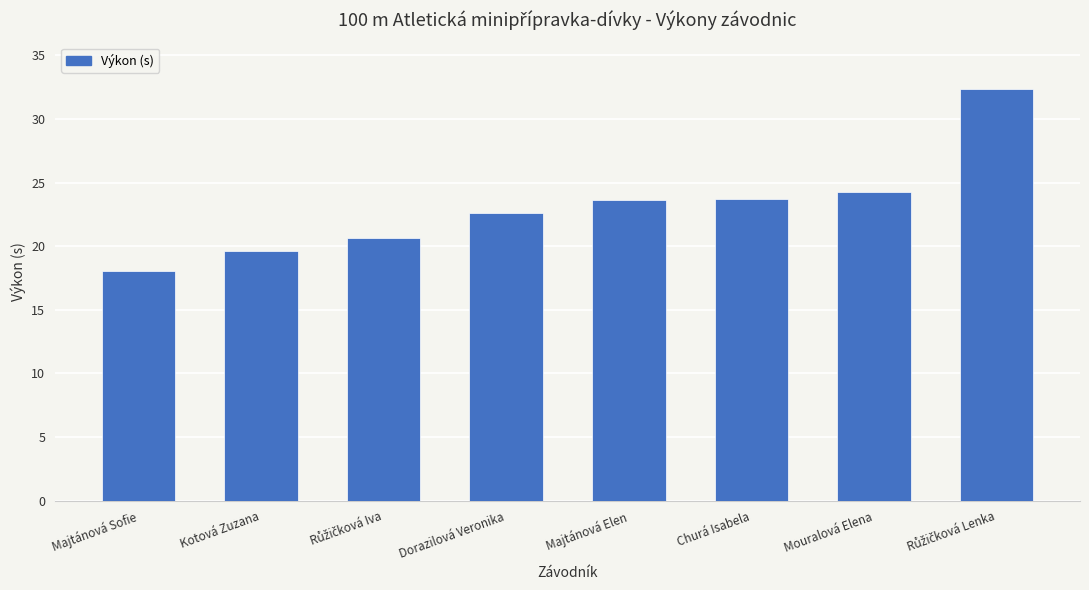

What is the minimum value shown in the chart?

18.1